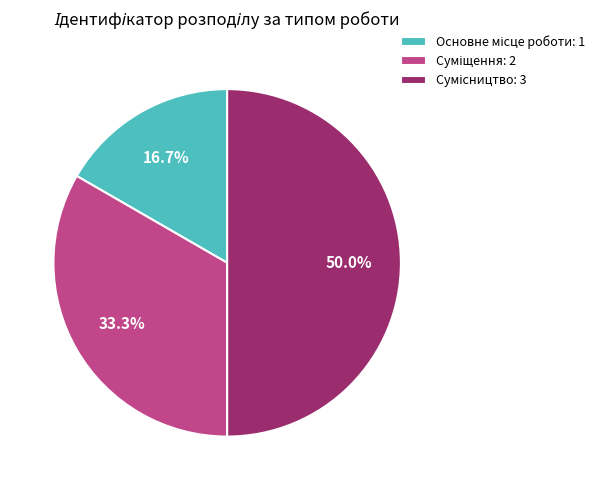

Between Суміщення and Основне місце роботи, which is larger?

Суміщення